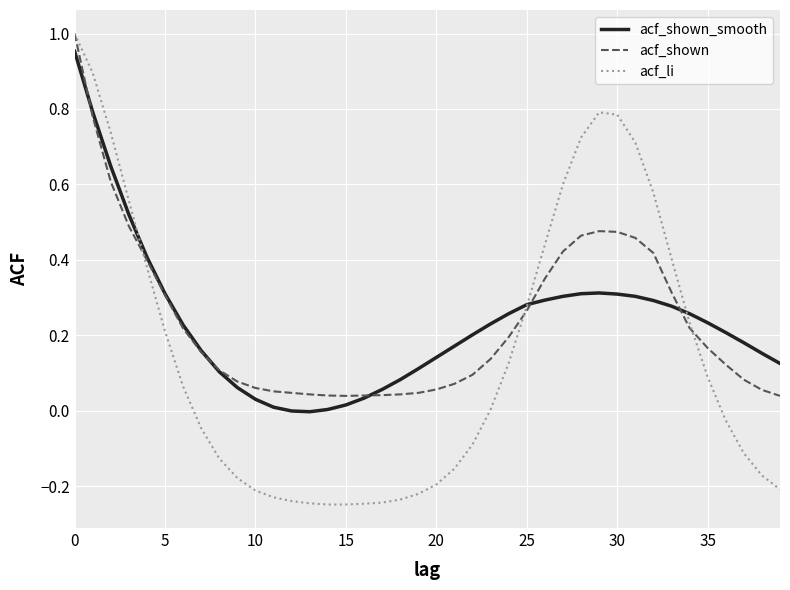

Which series has the widest spread of values?

acf_li